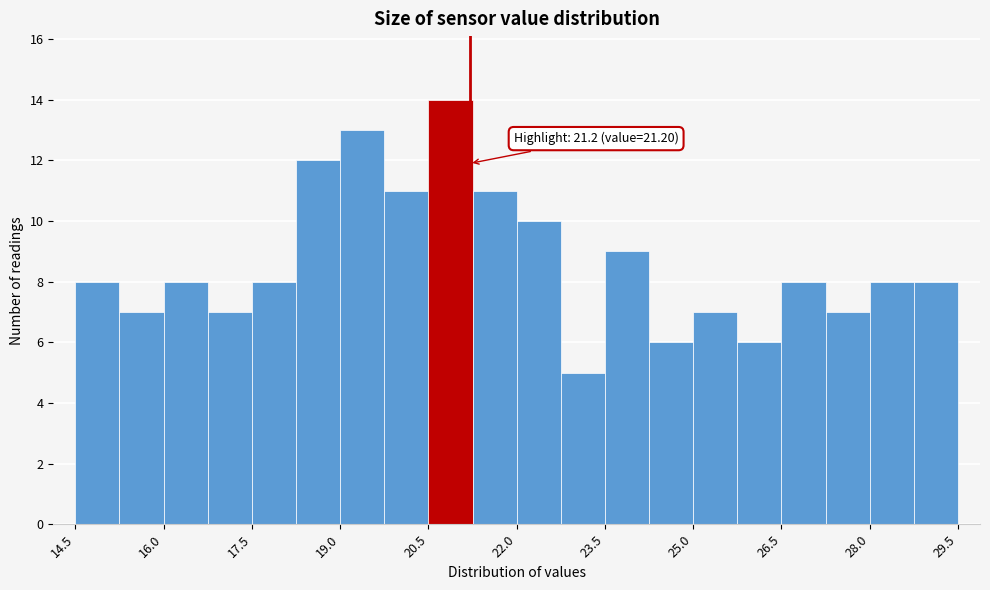

Around what value on the x-axis is the tallest bar? Give the approximate position of its centre, as read against the axis.

20.8